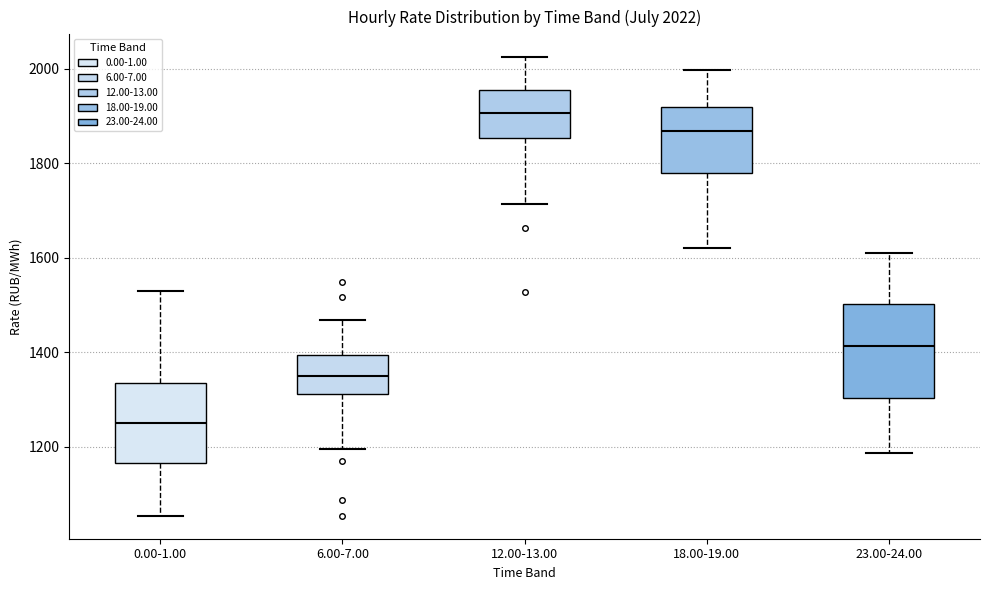

Which box is the tallest, from its lower edge to its upper edge?

23.00-24.00